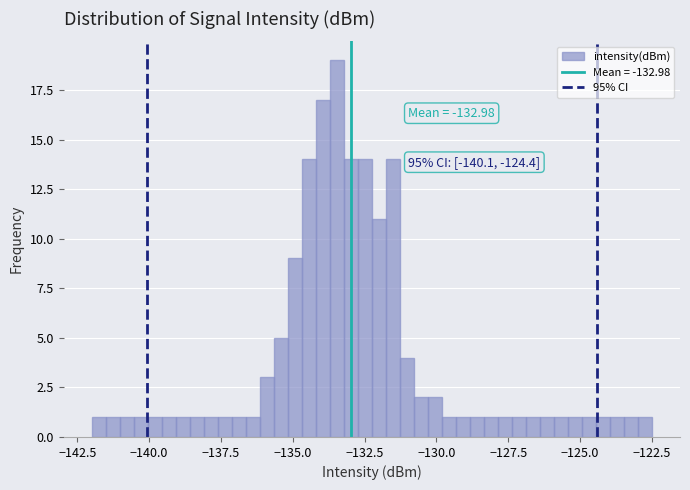

Read against the x-axis, roughly where is the centre of the tallest bar?

-133.5